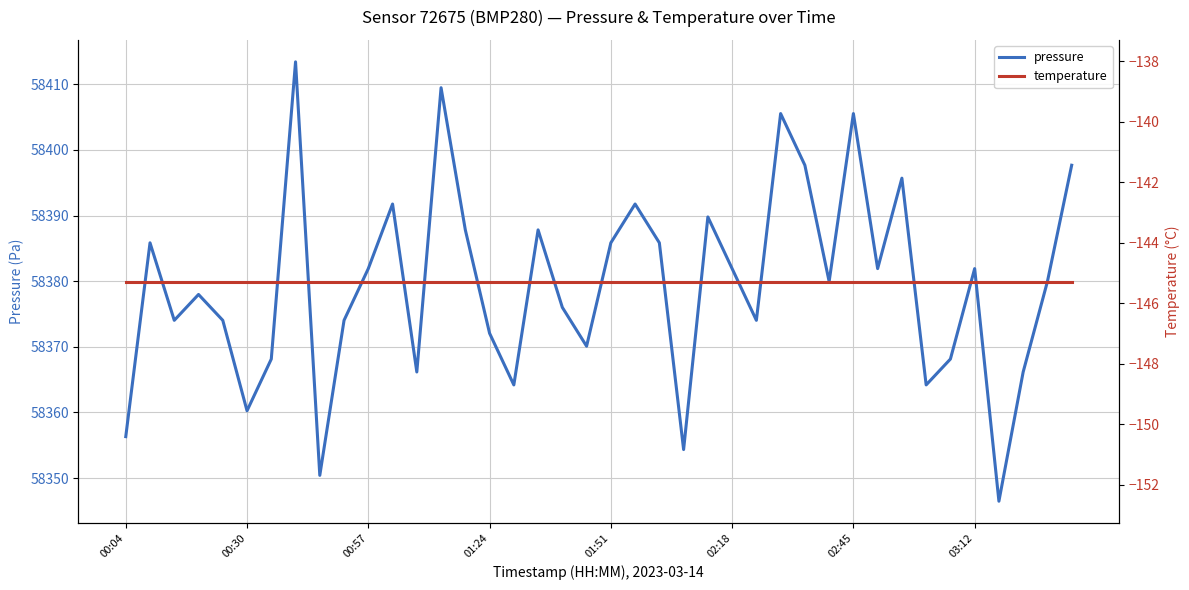

True or false: pressure has a value of 58356.3 at 00:04.

True